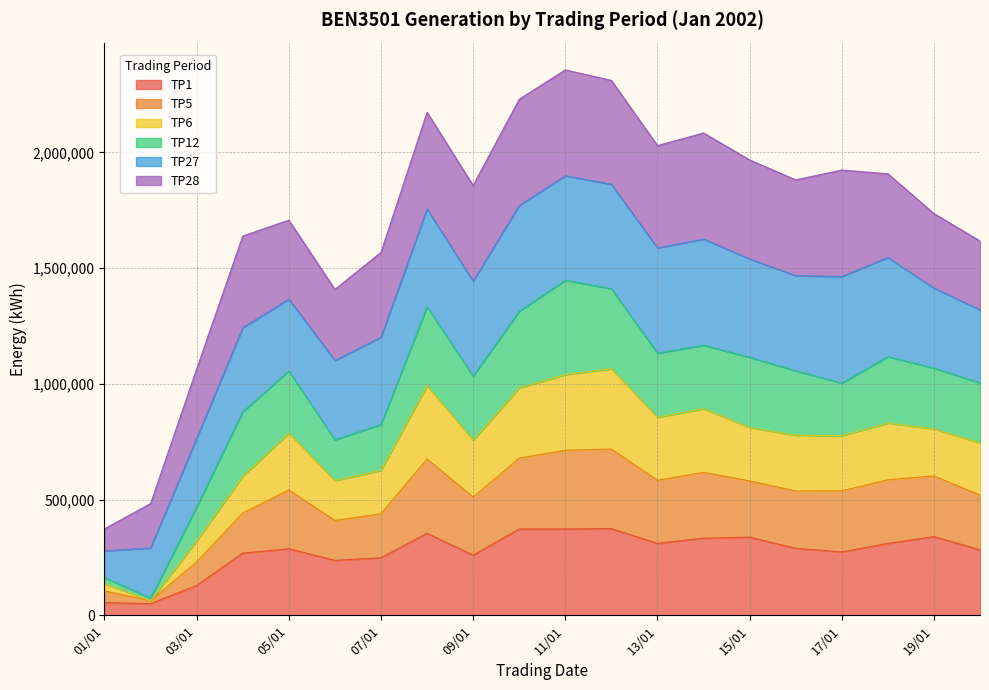

What position from the right is 20/01?

1